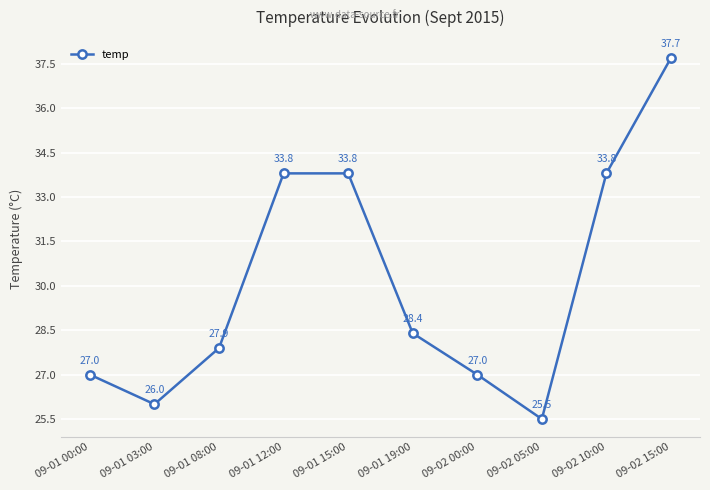

Reading right to left, list all the values displayed in this chart.

09-02 15:00=37.7	09-02 10:00=33.8	09-02 05:00=25.5	09-02 00:00=27.0	09-01 19:00=28.4	09-01 15:00=33.8	09-01 12:00=33.8	09-01 08:00=27.9	09-01 03:00=26.0	09-01 00:00=27.0